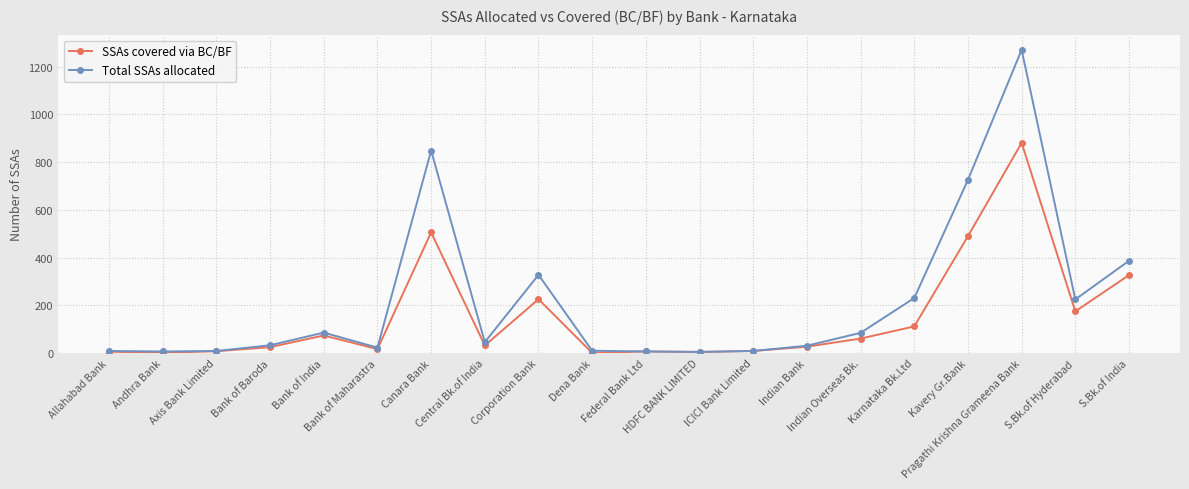

List the series in order of their peak value, lowest first.

SSAs covered via BC/BF, Total SSAs allocated